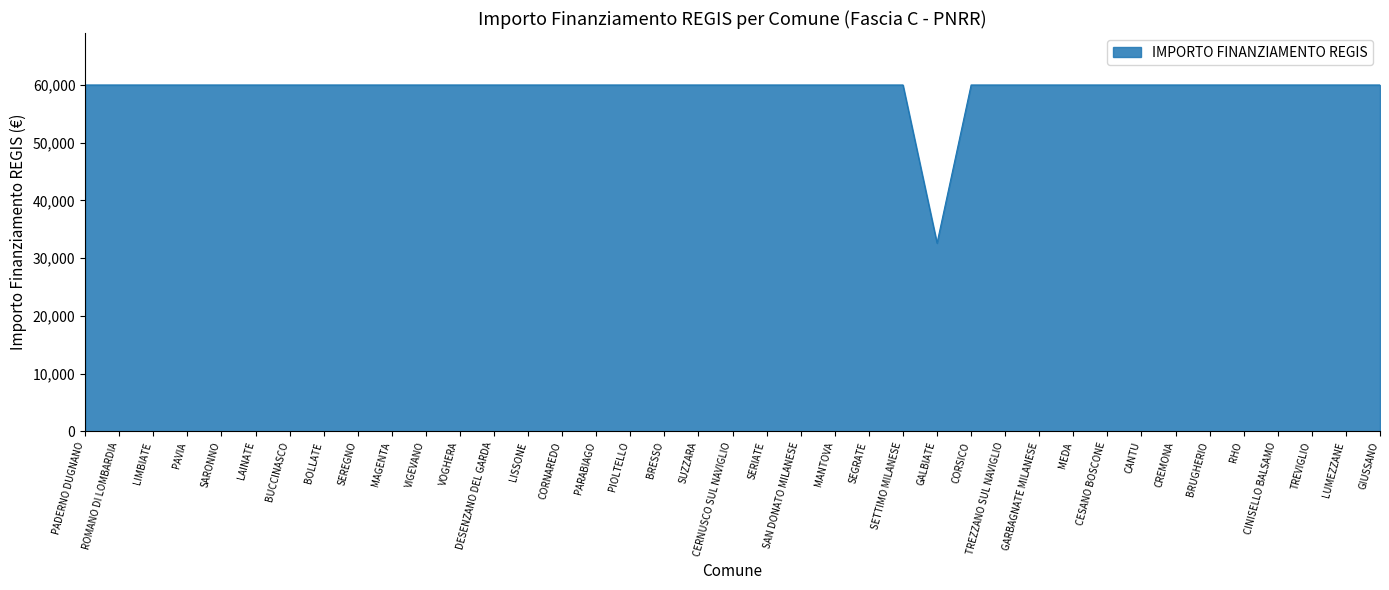

What is the ratio of the value at CESANO BOSCONE to the value at LIMBIATE?

1.0